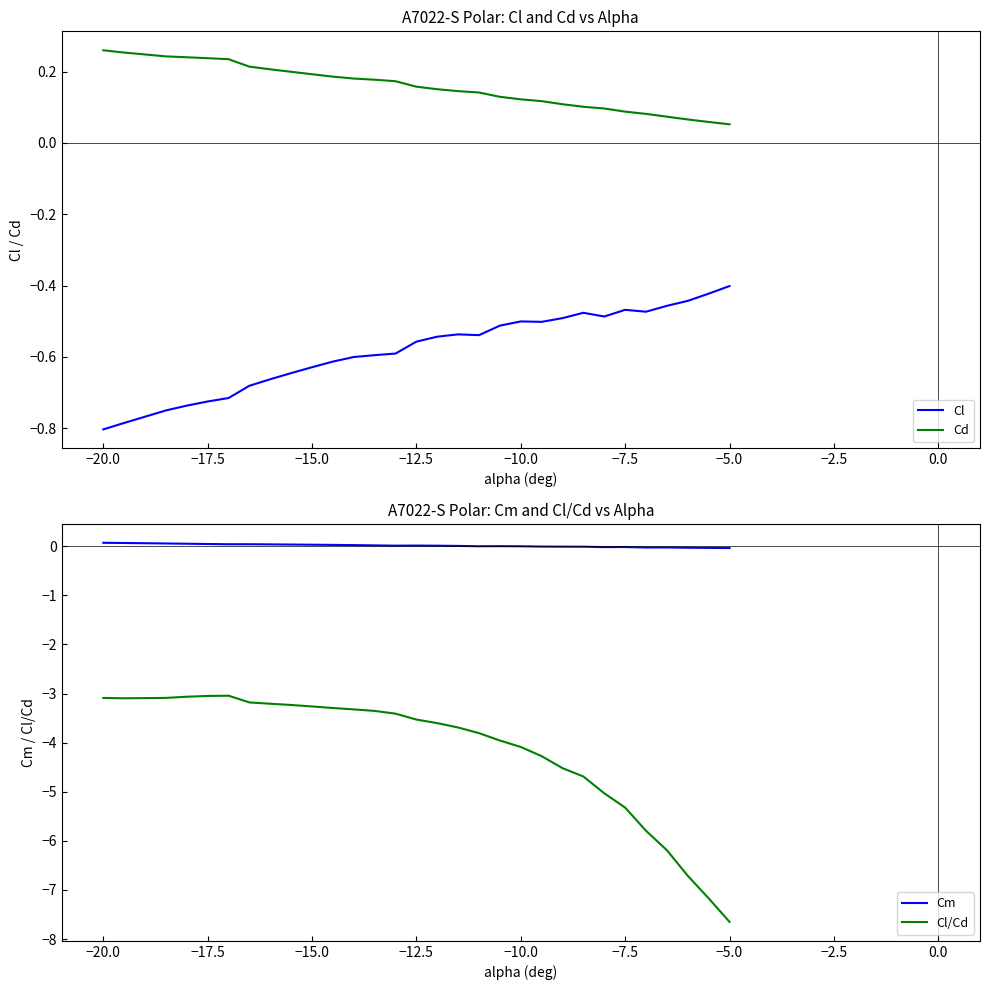

Which category has the lowest value in the Cl/Cd series?

−5.0